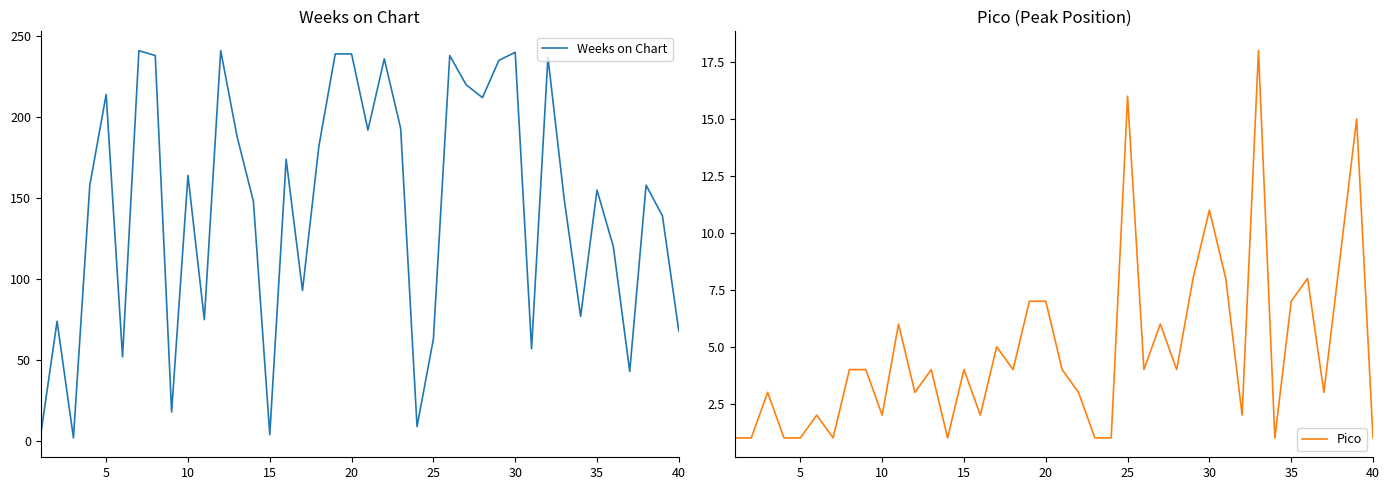

What is the maximum value for Weeks on Chart?

241